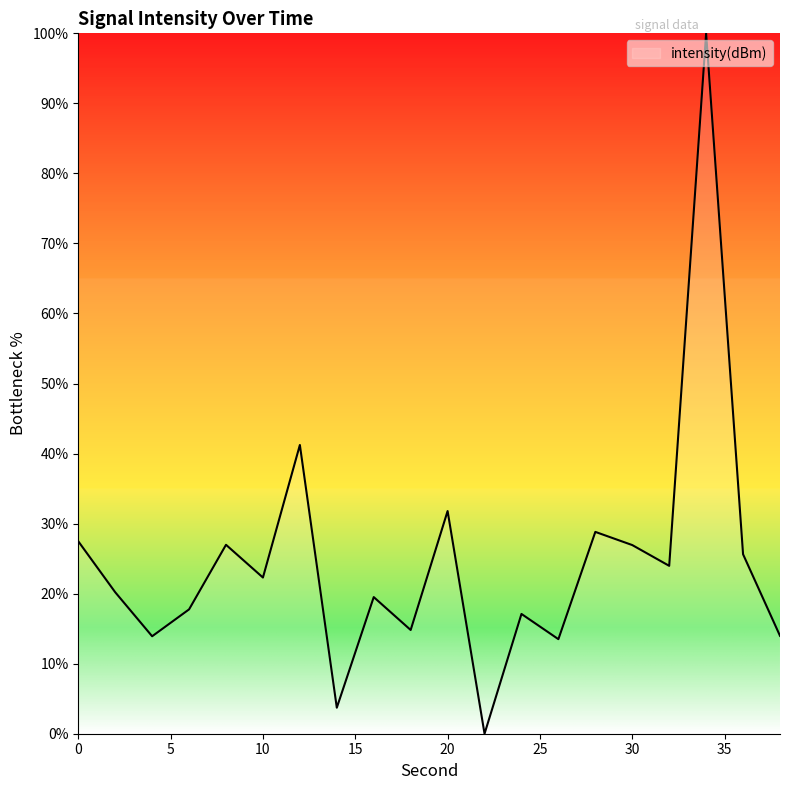

How many values exceed 22?

10